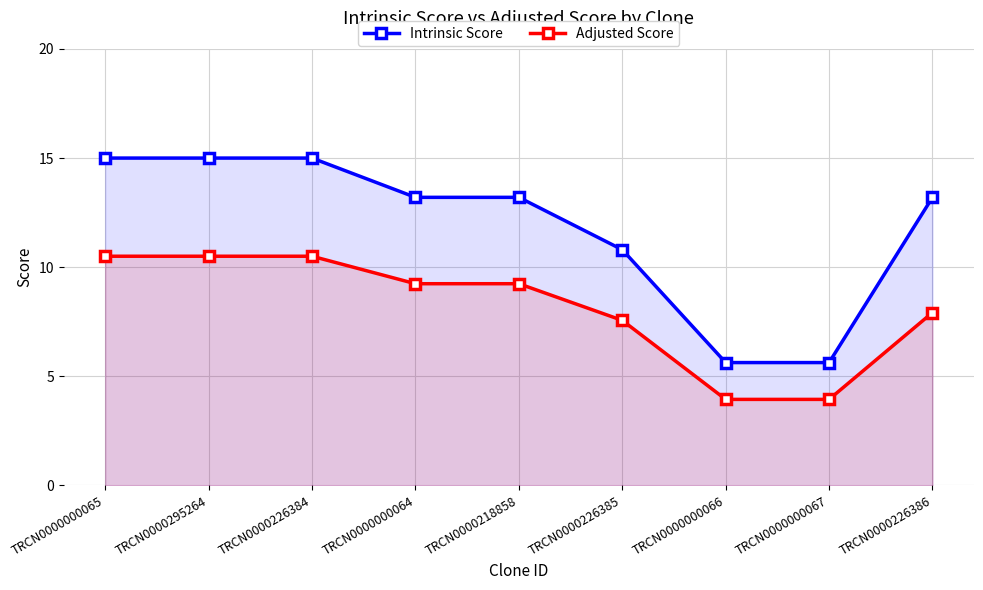

At which category does the chart reach its peak across all series?

TRCN0000000065